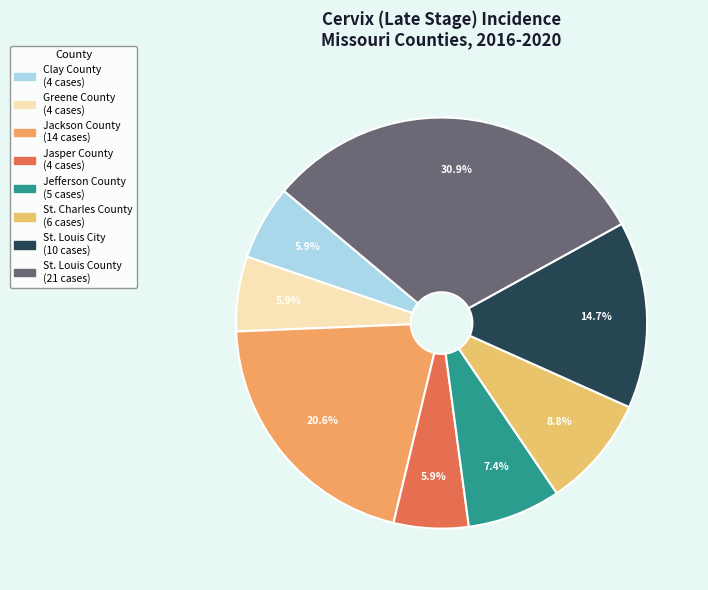

Rank the categories by value from highest to lowest.

St. Louis County, Jackson County, St. Louis City, St. Charles County, Jefferson County, Clay County, Greene County, Jasper County